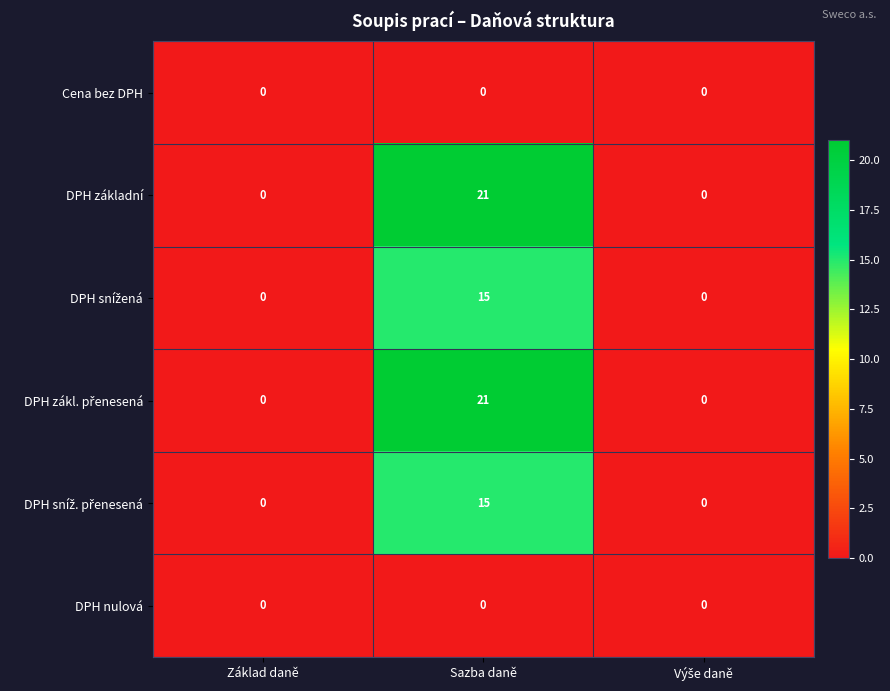

What is the spread (max minus min) of values at Sazba daně?

21